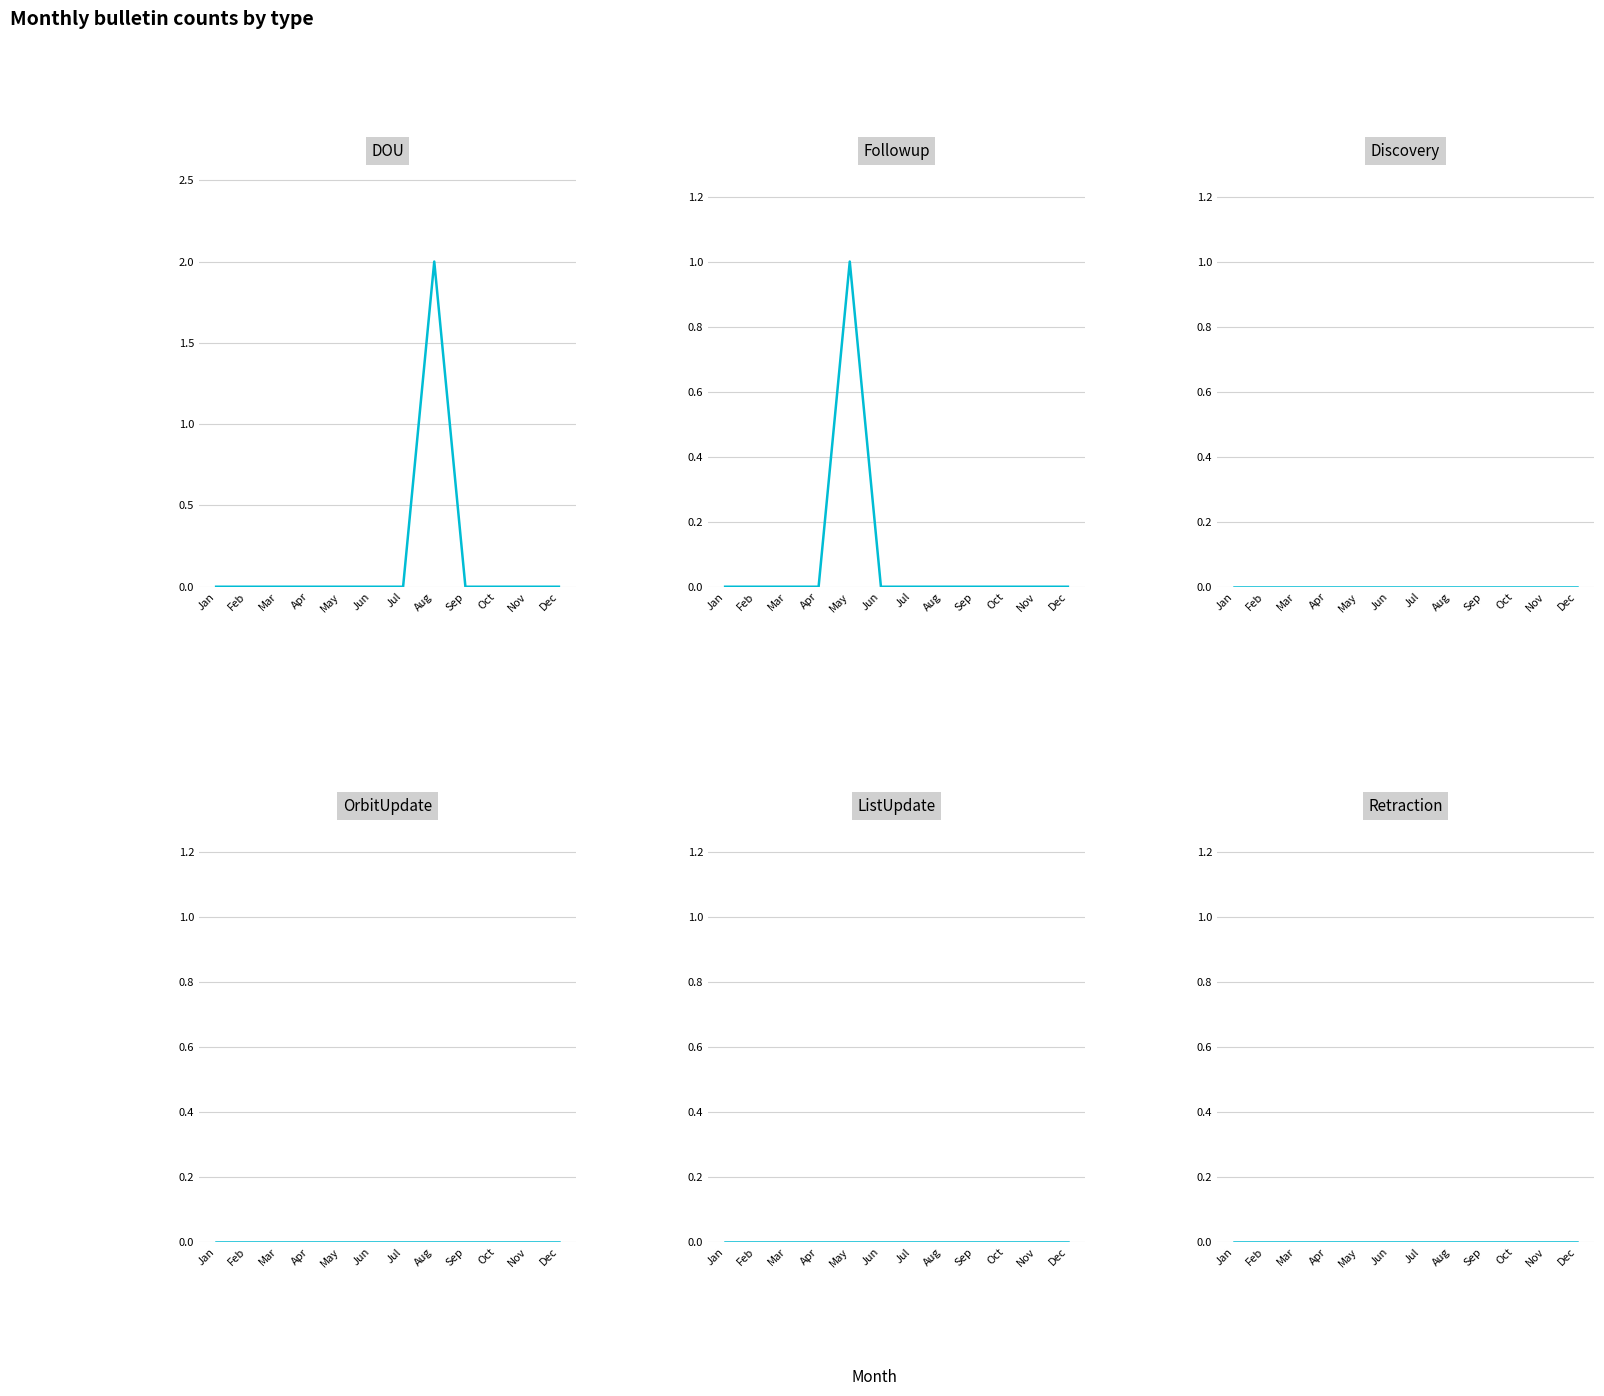

Rank the series by their maximum value, from highest to lowest.

DOU, Followup, Discovery, OrbitUpdate, ListUpdate, Retraction